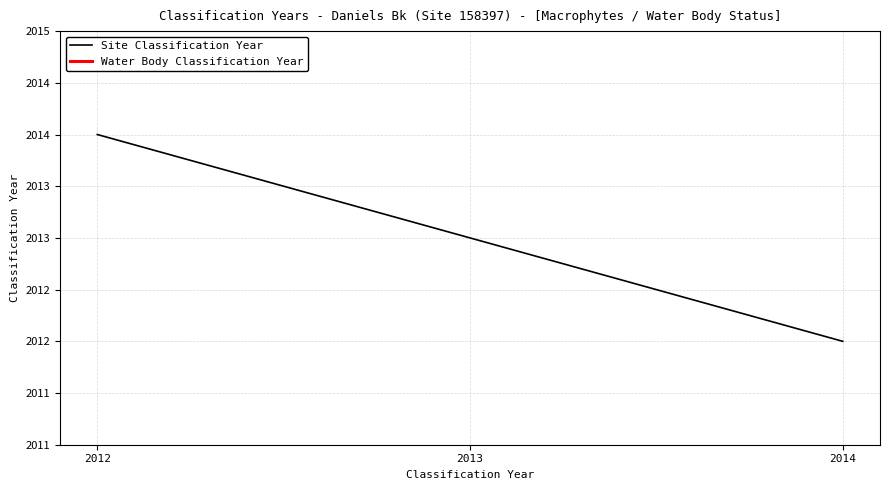

Rank the categories by value from highest to lowest.

2012, 2013, 2014